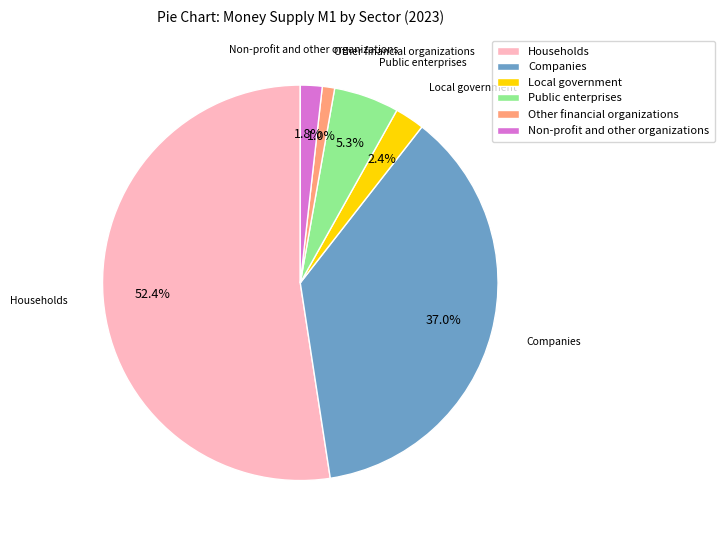

How many slices are in this pie chart?

6